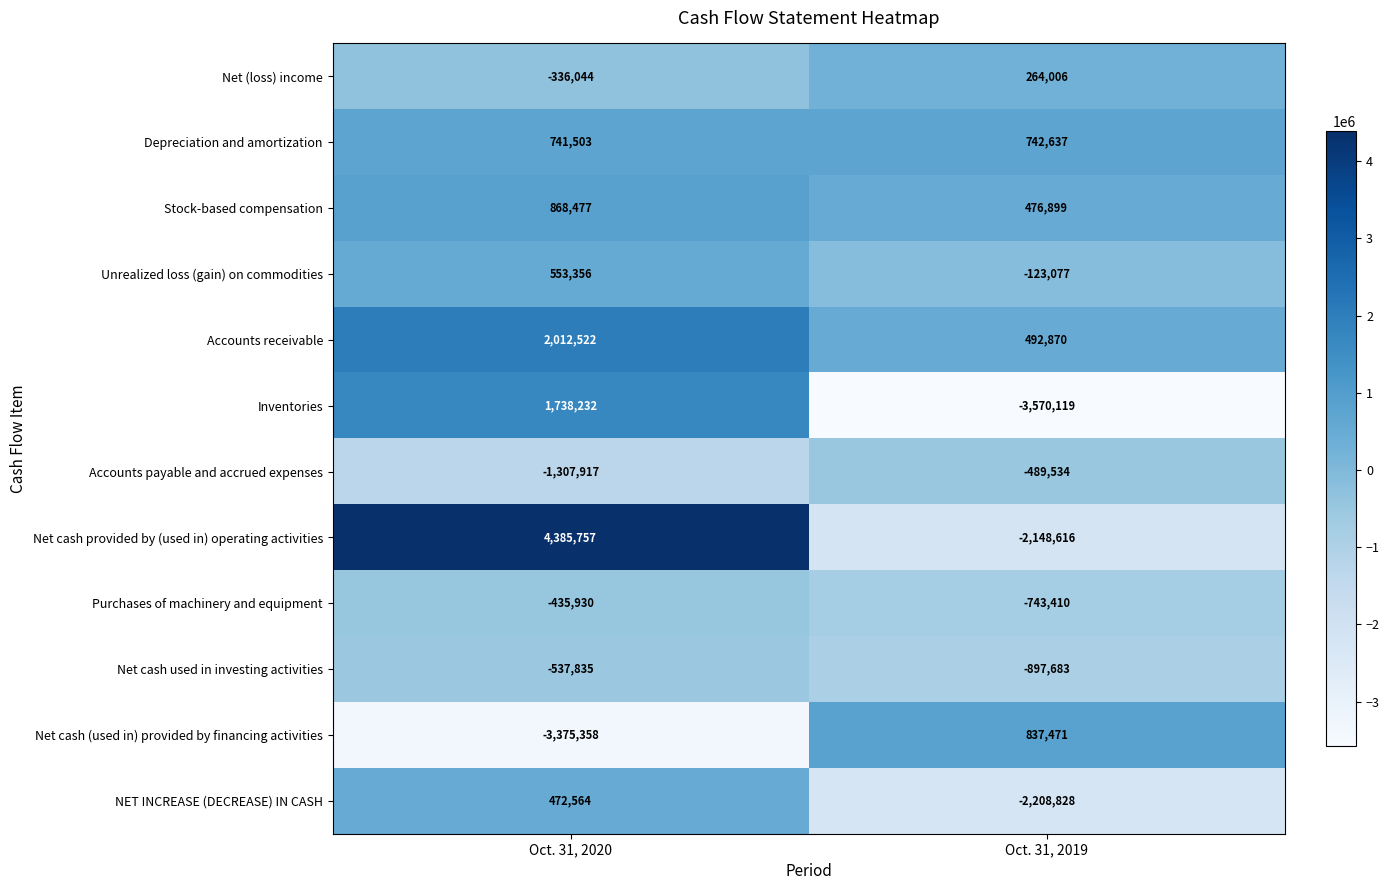

Reading left to right, list all the values displayed in this chart.

Net (loss) income: Oct. 31, 2020=-336044	Oct. 31, 2019=264006
Depreciation and amortization: Oct. 31, 2020=741503	Oct. 31, 2019=742637
Stock-based compensation: Oct. 31, 2020=868477	Oct. 31, 2019=476899
Unrealized loss (gain) on commodities: Oct. 31, 2020=553356	Oct. 31, 2019=-123077
Accounts receivable: Oct. 31, 2020=2012522	Oct. 31, 2019=492870
Inventories: Oct. 31, 2020=1738232	Oct. 31, 2019=-3570119
Accounts payable and accrued expenses: Oct. 31, 2020=-1307917	Oct. 31, 2019=-489534
Net cash provided by (used in) operating activities: Oct. 31, 2020=4385757	Oct. 31, 2019=-2148616
Purchases of machinery and equipment: Oct. 31, 2020=-435930	Oct. 31, 2019=-743410
Net cash used in investing activities: Oct. 31, 2020=-537835	Oct. 31, 2019=-897683
Net cash (used in) provided by financing activities: Oct. 31, 2020=-3375358	Oct. 31, 2019=837471
NET INCREASE (DECREASE) IN CASH: Oct. 31, 2020=472564	Oct. 31, 2019=-2208828